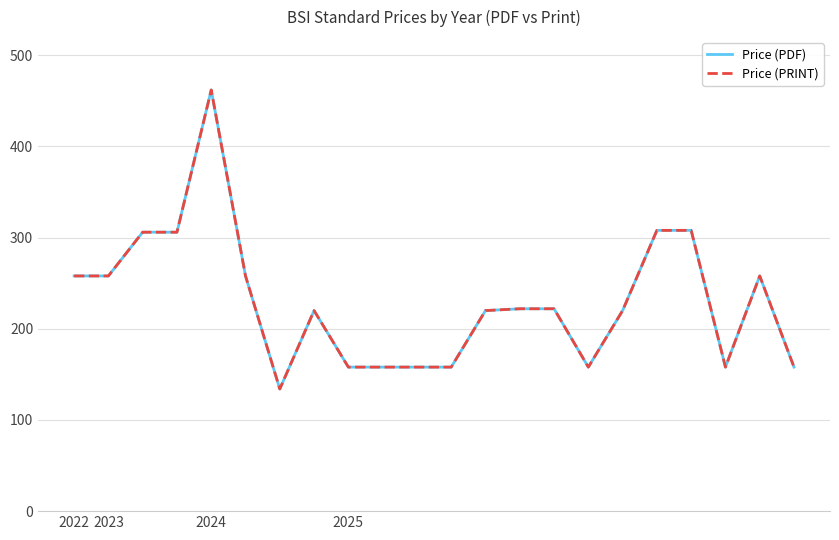

What is the value of the Price (PDF) point at the 21st from the left?

258